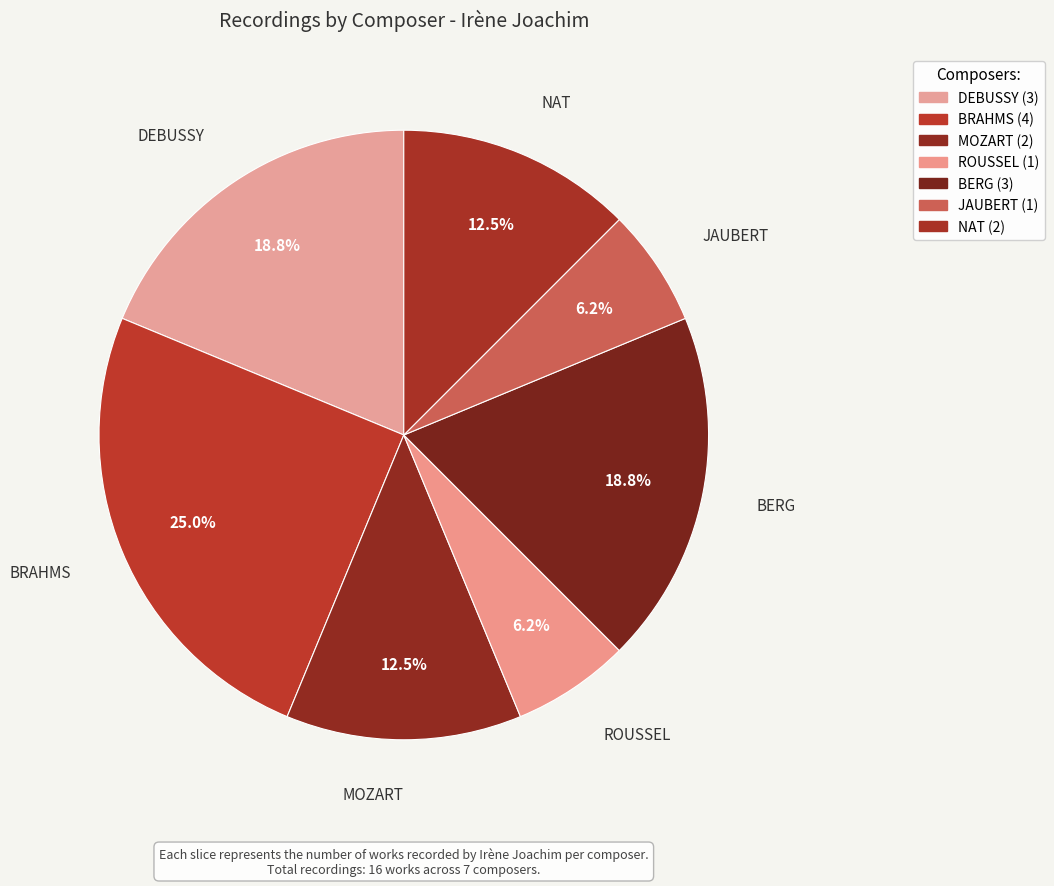

What percentage do BERG and JAUBERT together represent?

25.0%